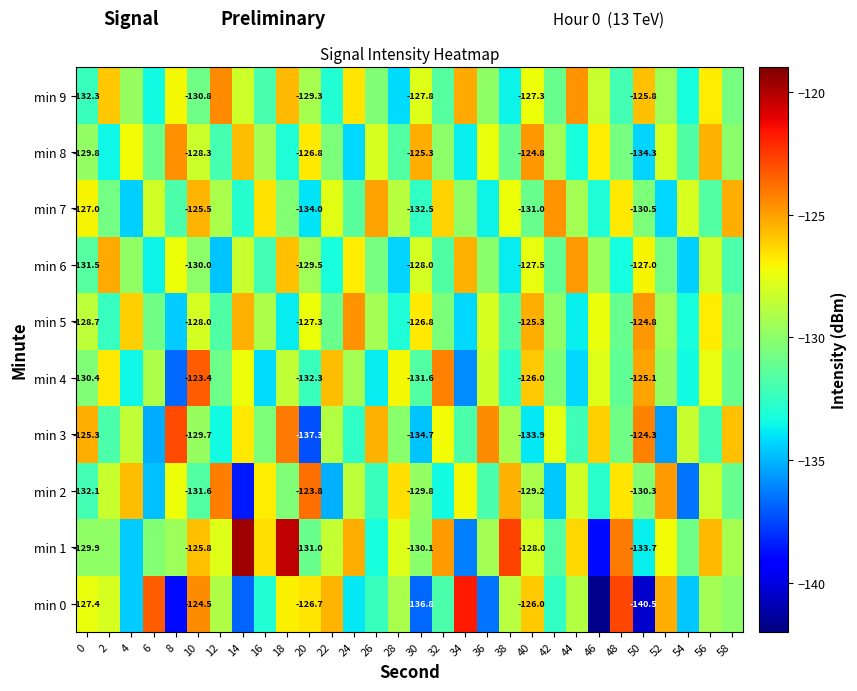

Rank the series by their maximum value, from lowest to highest.

min 6, min 5, min 7, min 8, min 9, min 2, min 4, min 3, min 0, min 1